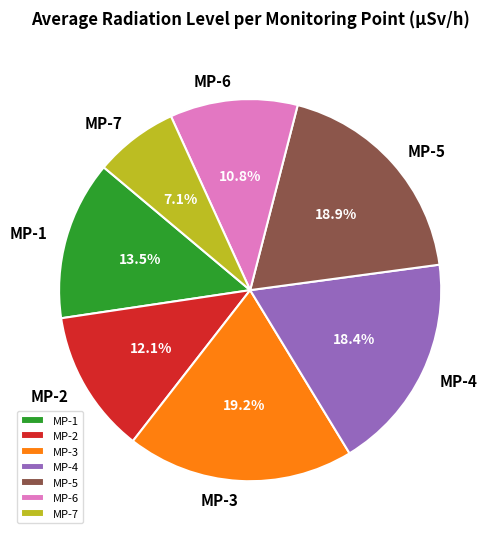

Combined, do MP-5 and MP-1 account for over 50%?

No